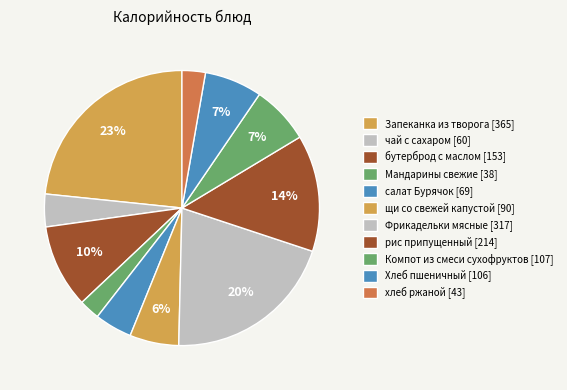

True or false: салат Бурячок accounts for 4% of the total.

True